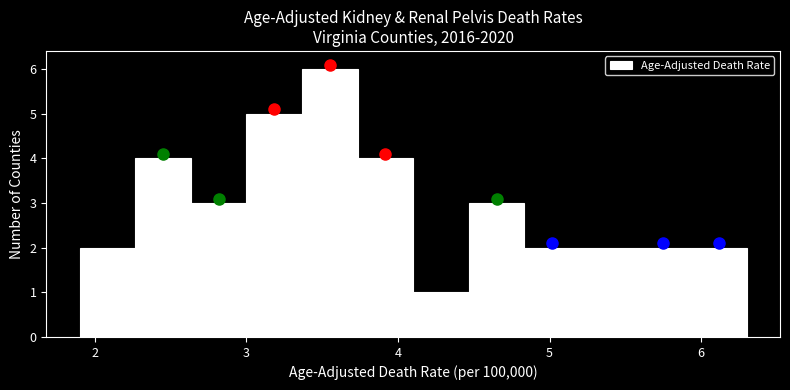

Around what value on the x-axis is the tallest bar? Give the approximate position of its centre, as read against the axis.

3.6